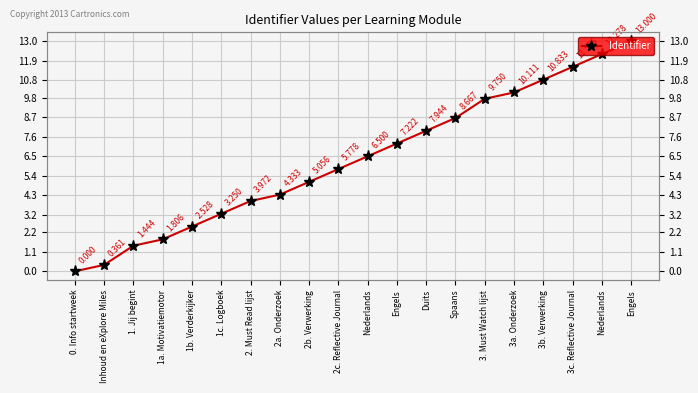

Which category has the highest value across all series?

Engels